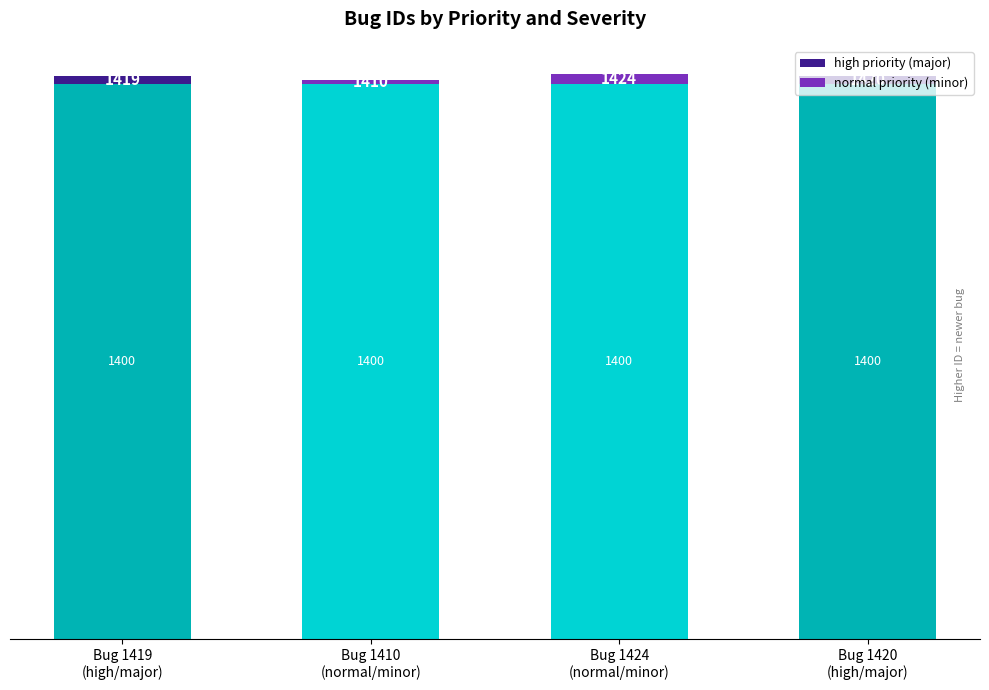

What is the minimum value shown in the chart?

10